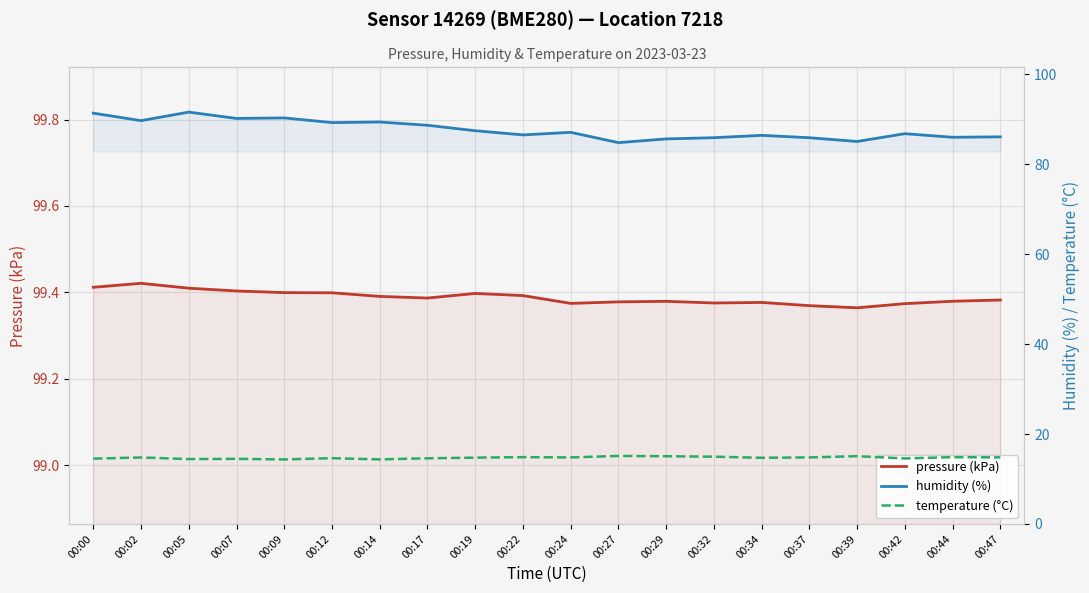

What are all the series names shown in the legend?

pressure (kPa), humidity (%), temperature (°C)